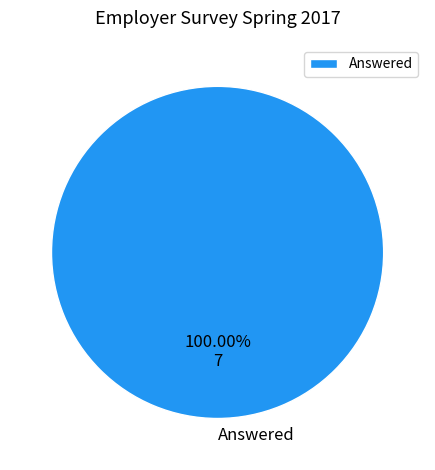

Rank the categories by value from lowest to highest.

Answered